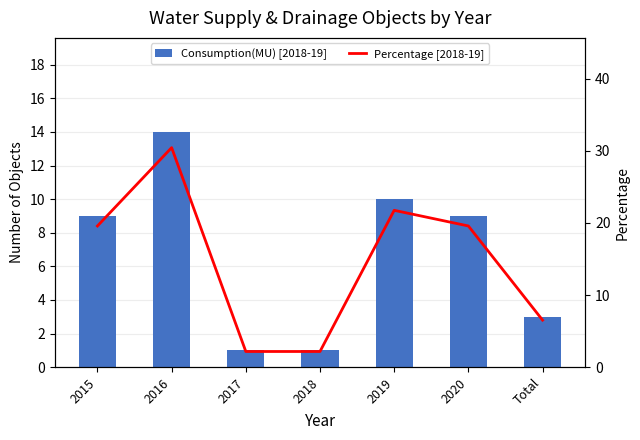

How many data points in Percentage [2018-19] are less than 19?

3